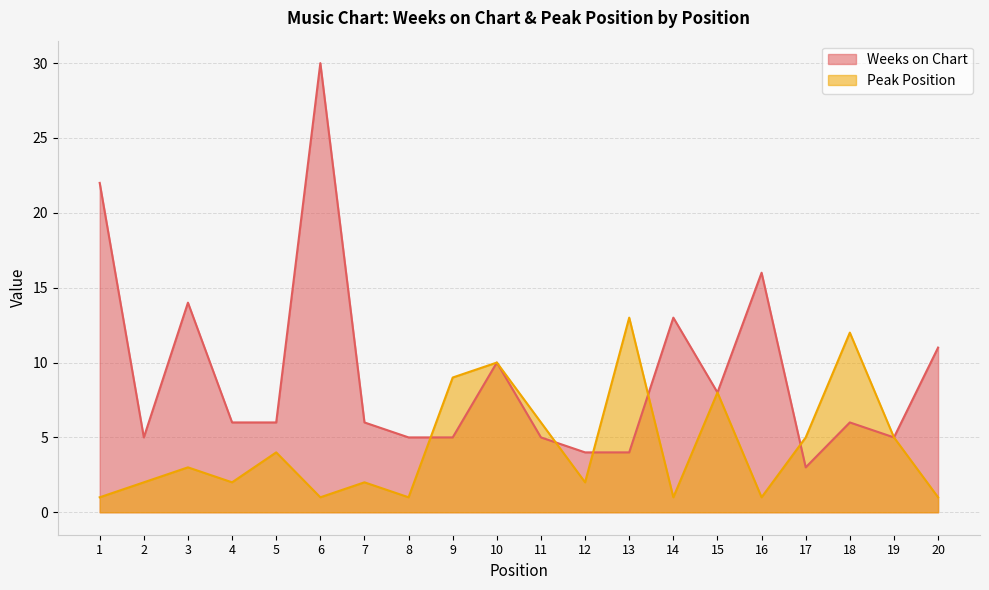

Rank the series by their maximum value, from lowest to highest.

Peak Position, Weeks on Chart